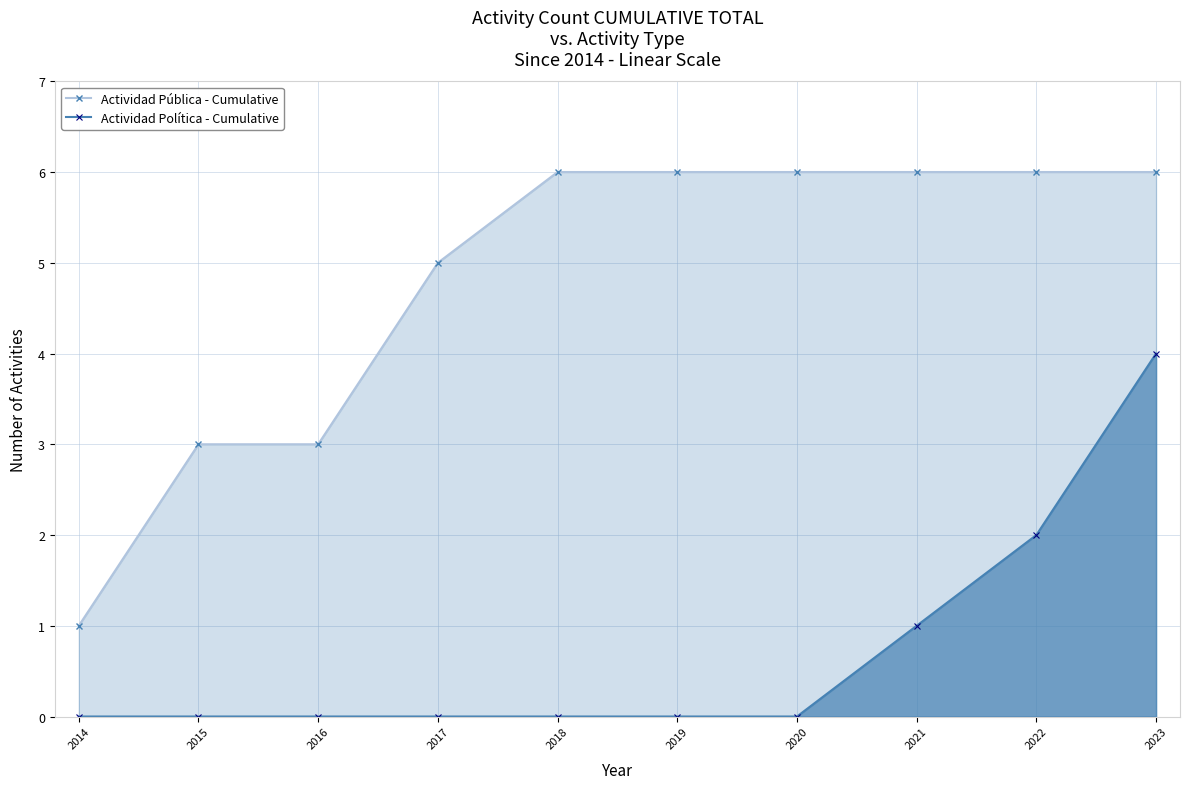

Which has a higher value, 2022 or 2017?

2022